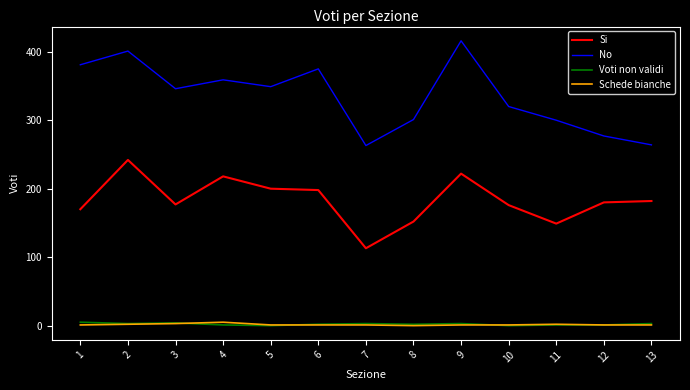

Does the chart have visible grid lines?

No